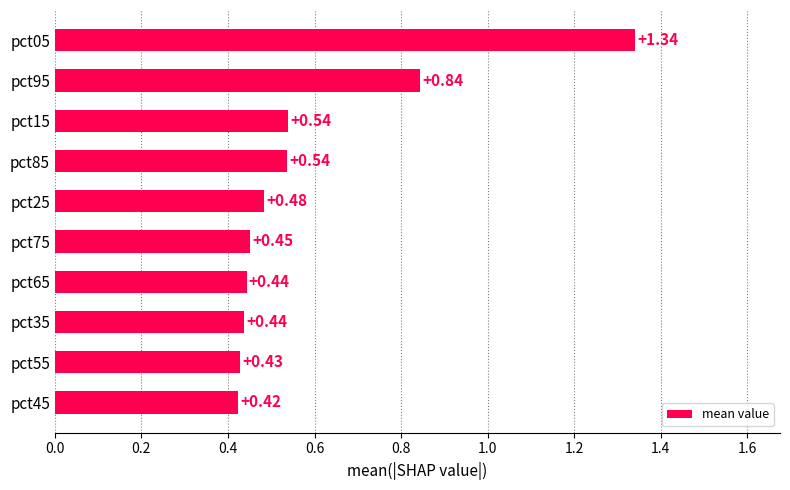

What is the average value?

0.6